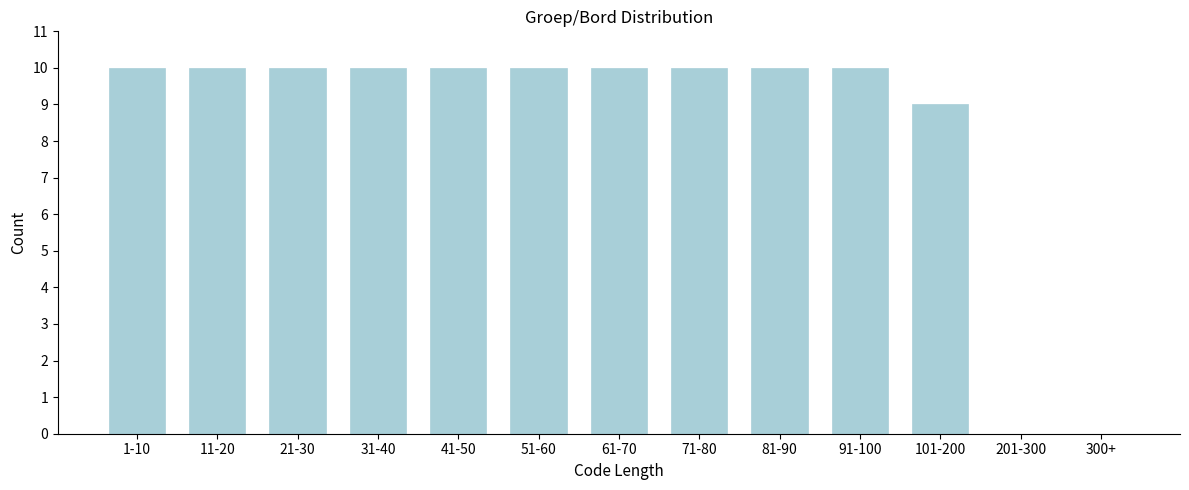

Reading left to right, extract all data points from this chart.

1-10=10	11-20=10	21-30=10	31-40=10	41-50=10	51-60=10	61-70=10	71-80=10	81-90=10	91-100=10	101-200=9	201-300=0	300+=0